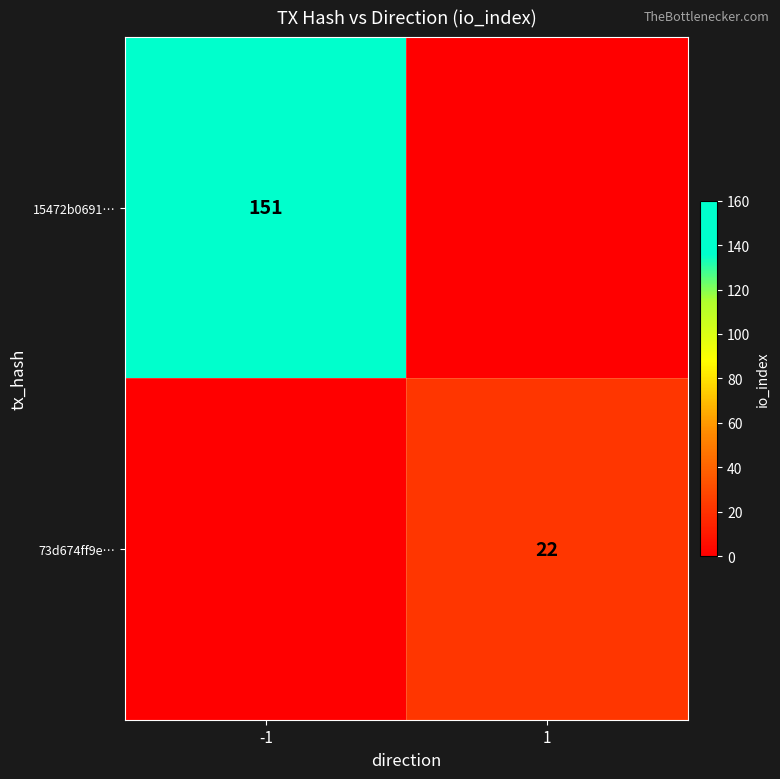

The value of 15472b0691… at -1 is 151. True or false?

True